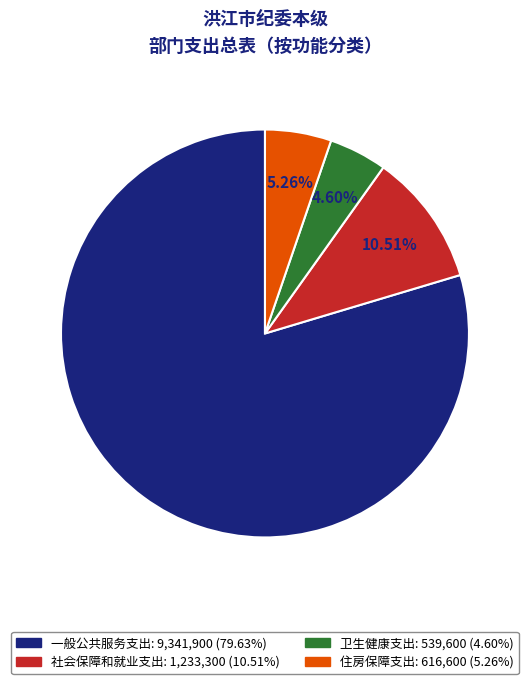

Rank the categories by value from highest to lowest.

一般公共服务支出, 社会保障和就业支出, 住房保障支出, 卫生健康支出